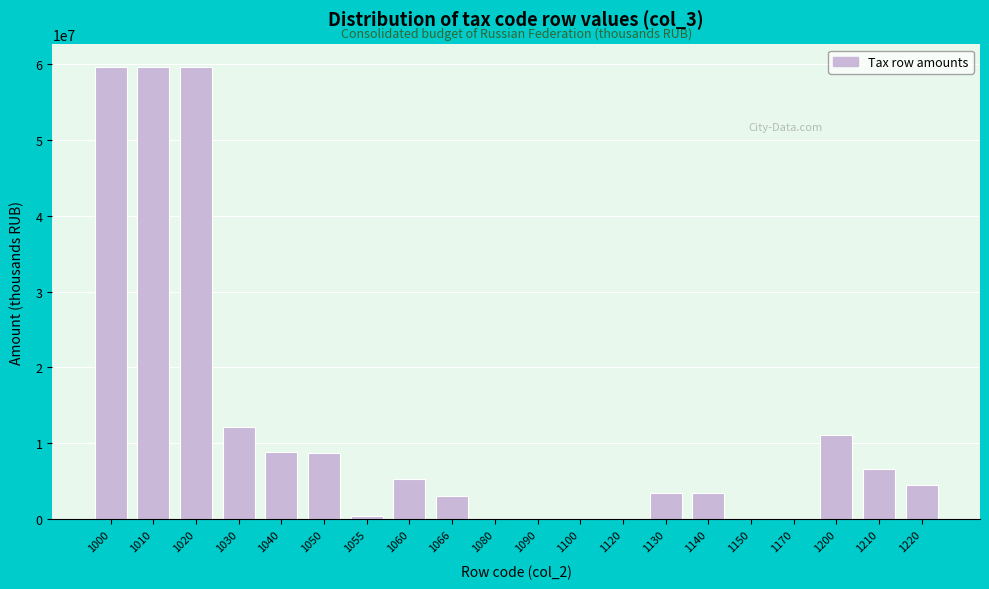

What is the change in value from 1020 to 1150?

-59625006